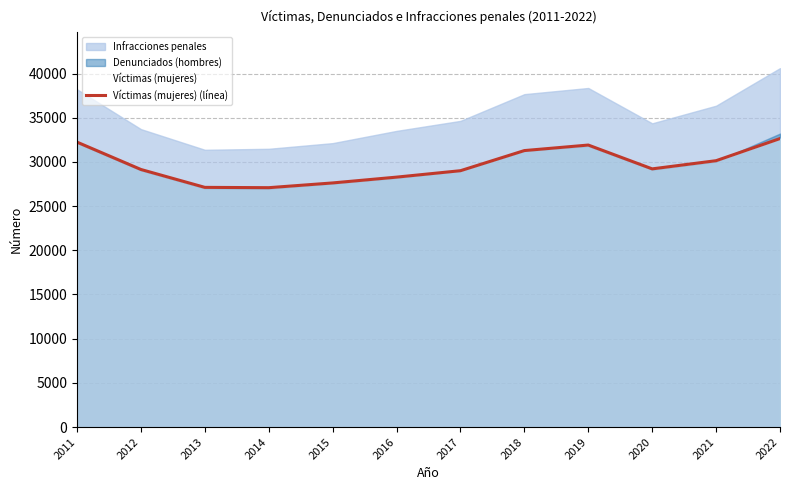

Reading left to right, extract all data points from this chart.

32242	29146	27122	27087	27624	28281	29008	31286	31911	29215	30141	32644